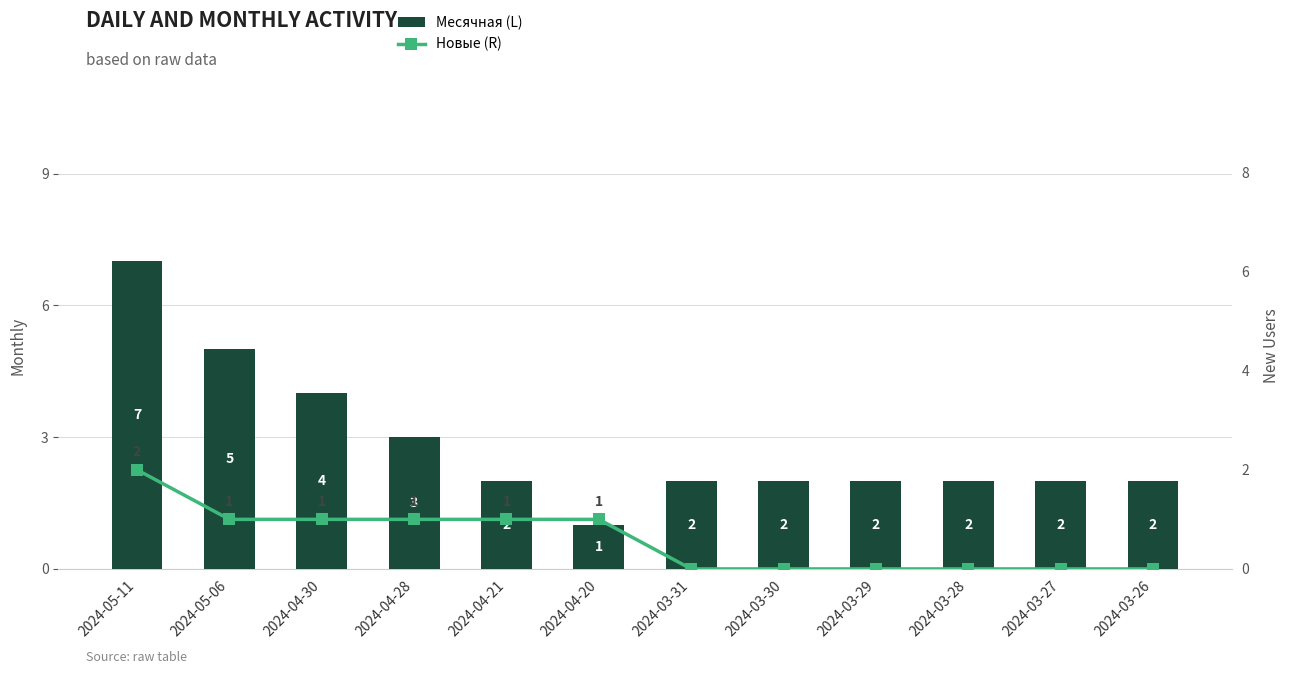

What is the sum of the Месячная (L) values at 2024-03-26 and 2024-04-20?

3